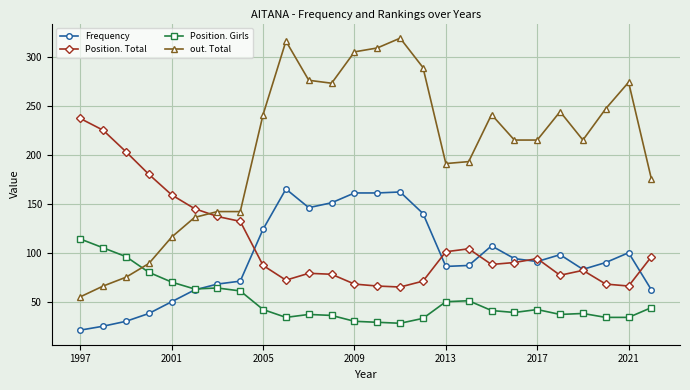

Which series has the largest range (max minus min)?

out. Total